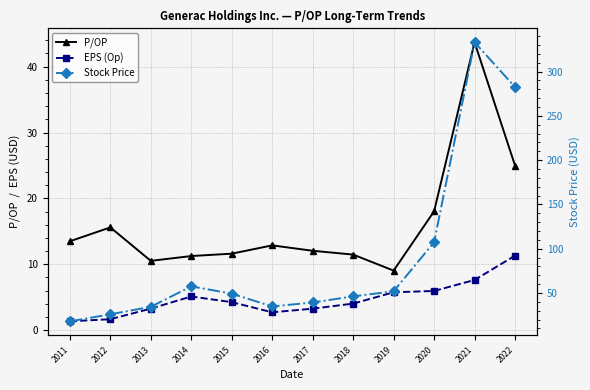

The value of Stock Price at 2011 is 18.0. True or false?

True